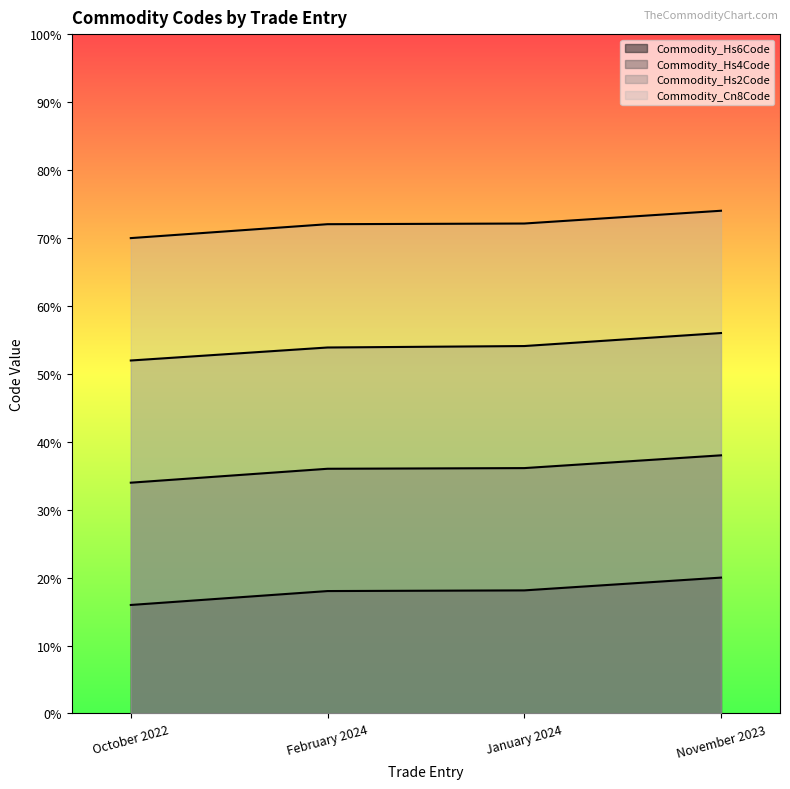

True or false: Commodity_Cn8Code and Commodity_Hs2Code cross at least once.

False